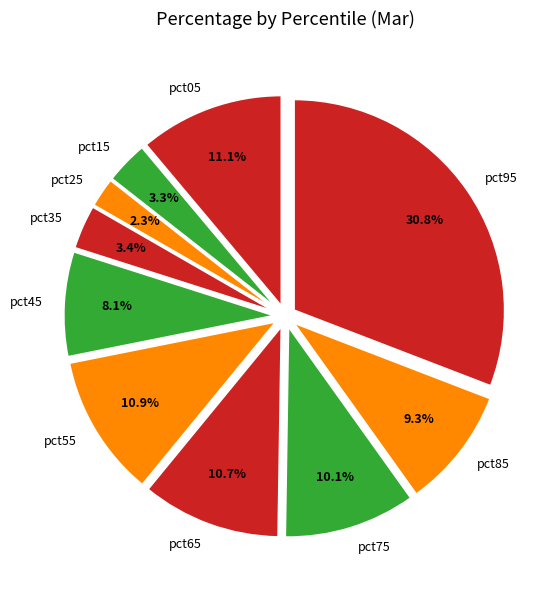

Is it true that pct75 is 10% of the pie?

True